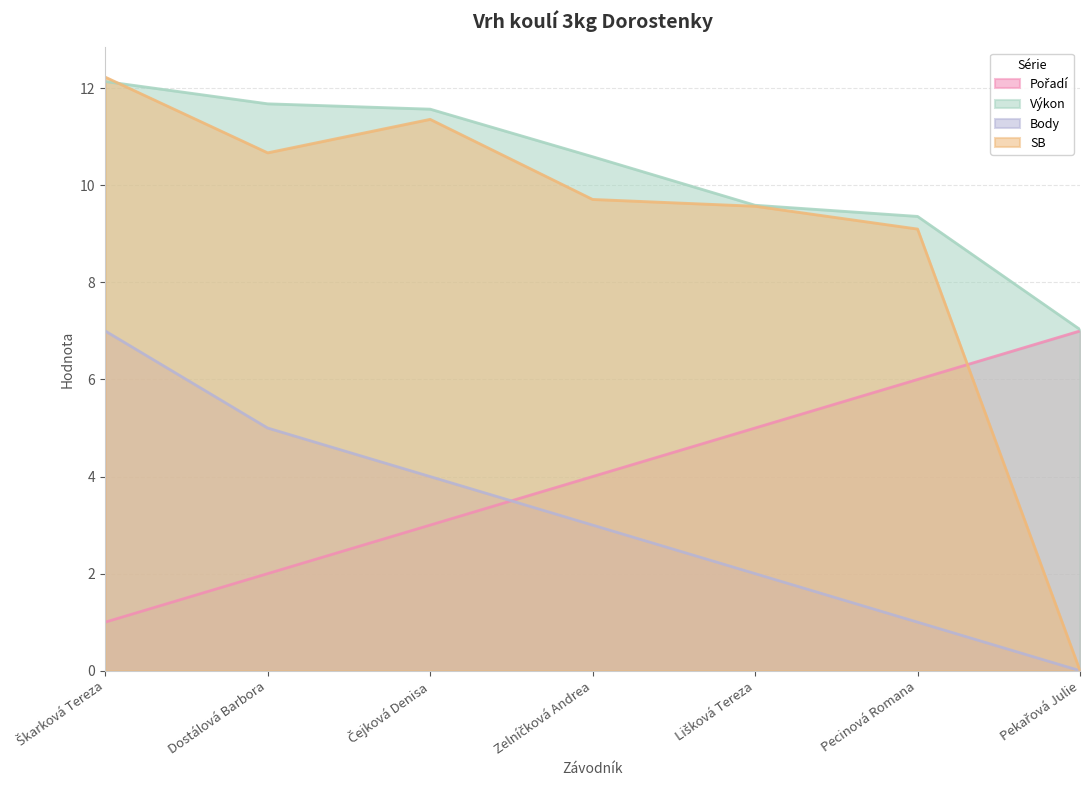

Reading right to left, what are all the values shown in this chart?

Pořadí: Pekařová Julie=7.0	Pecinová Romana=6.0	Lišková Tereza=5.0	Zelníčková Andrea=4.0	Čejková Denisa=3.0	Dostálová Barbora=2.0	Škarková Tereza=1.0
Výkon: Pekařová Julie=7.0	Pecinová Romana=9.4	Lišková Tereza=9.6	Zelníčková Andrea=10.6	Čejková Denisa=11.6	Dostálová Barbora=11.7	Škarková Tereza=12.1
Body: Pekařová Julie=0.0	Pecinová Romana=1.0	Lišková Tereza=2.0	Zelníčková Andrea=3.0	Čejková Denisa=4.0	Dostálová Barbora=5.0	Škarková Tereza=7.0
SB: Pekařová Julie=0.0	Pecinová Romana=9.1	Lišková Tereza=9.6	Zelníčková Andrea=9.7	Čejková Denisa=11.4	Dostálová Barbora=10.7	Škarková Tereza=12.2